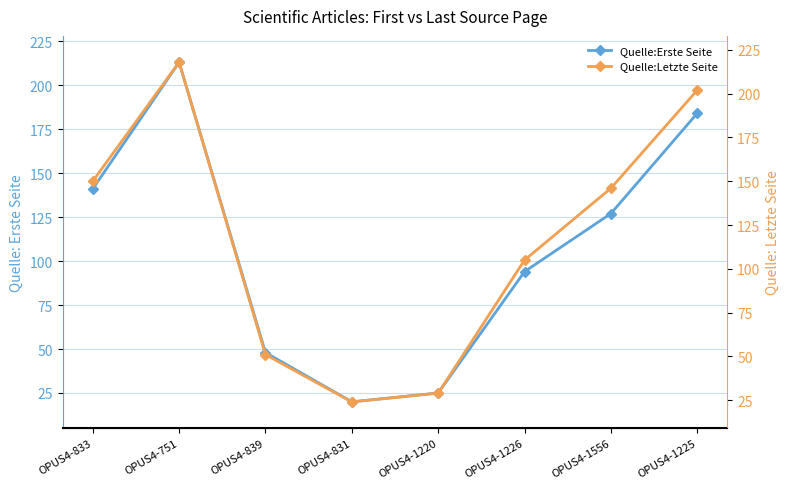

Reading right to left, extract all data points from this chart.

Quelle:Erste Seite: 184	127	94	25	20	48	213	141
Quelle:Letzte Seite: 202	146	105	29	24	51	218	150